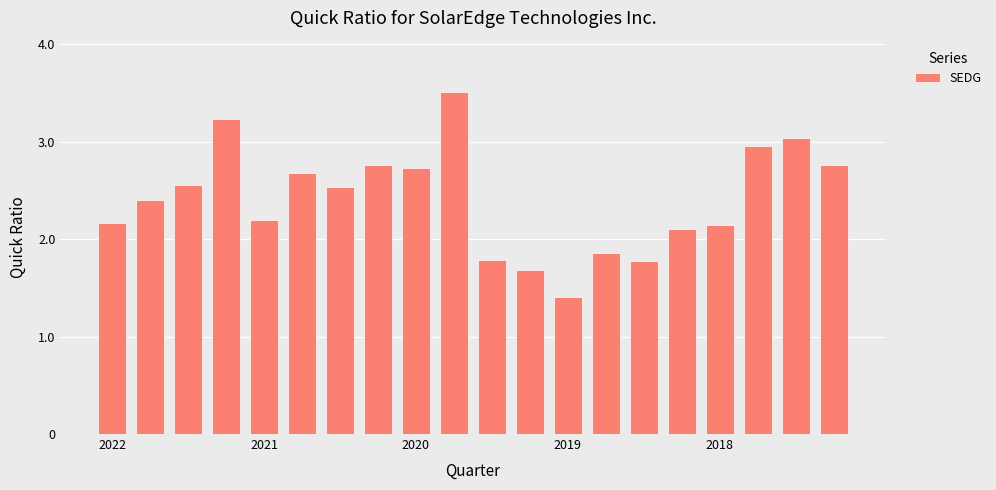

What is the sum of all values?

48.3